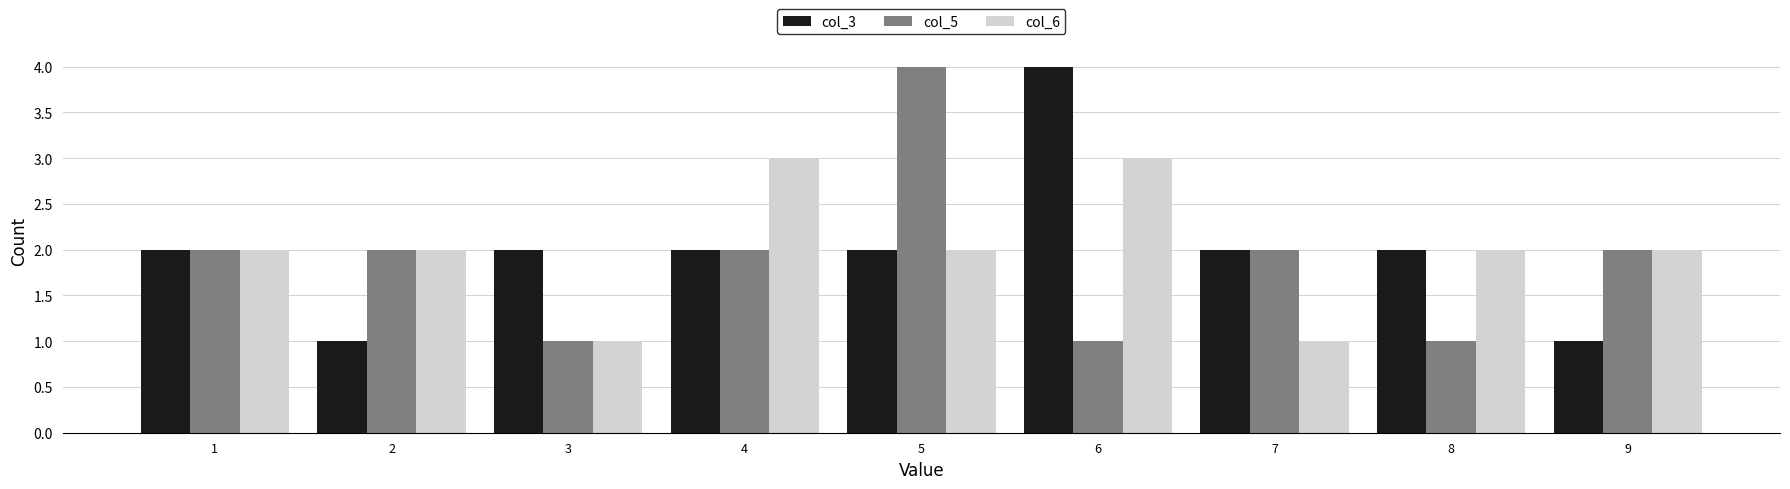

Reading left to right, list every range on the x-axis with the height of the bar of each series over it. The values are not printed on the chart, so give them approximately, as read against the axis.

0.5 to 1.5: col_3=2	col_5=2	col_6=2
1.5 to 2.5: col_3=1	col_5=2	col_6=2
2.5 to 3.5: col_3=2	col_5=1	col_6=1
3.5 to 4.5: col_3=2	col_5=2	col_6=3
4.5 to 5.5: col_3=2	col_5=4	col_6=2
5.5 to 6.5: col_3=4	col_5=1	col_6=3
6.5 to 7.5: col_3=2	col_5=2	col_6=1
7.5 to 8.5: col_3=2	col_5=1	col_6=2
8.5 to 9.5: col_3=1	col_5=2	col_6=2